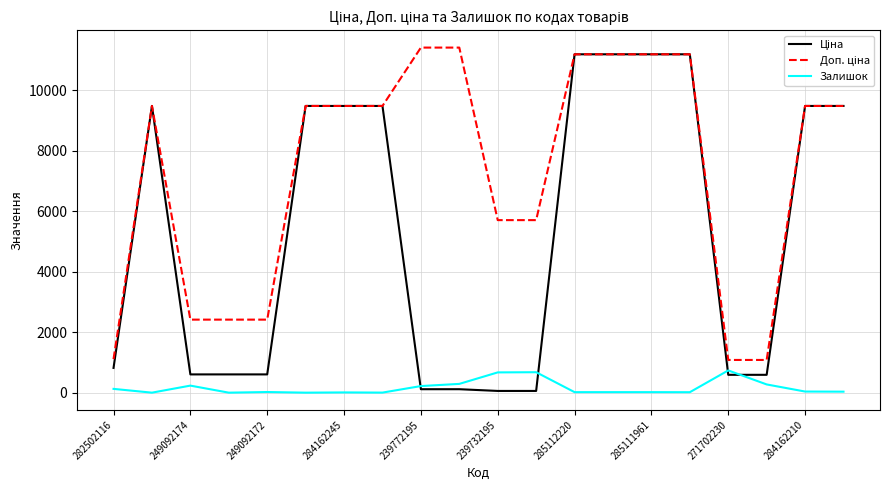

Does the chart display data point markers on the line(s)?

No